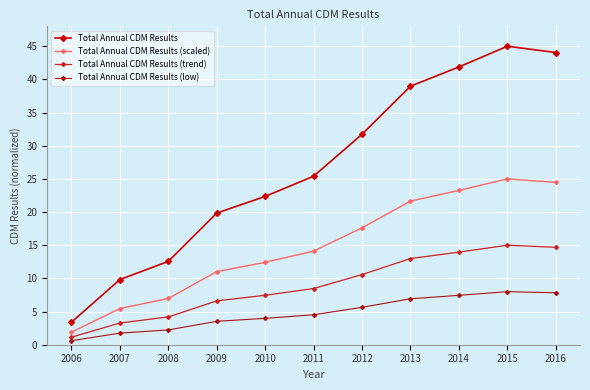

True or false: Total Annual CDM Results has a value of 45.0 at 2015.

True